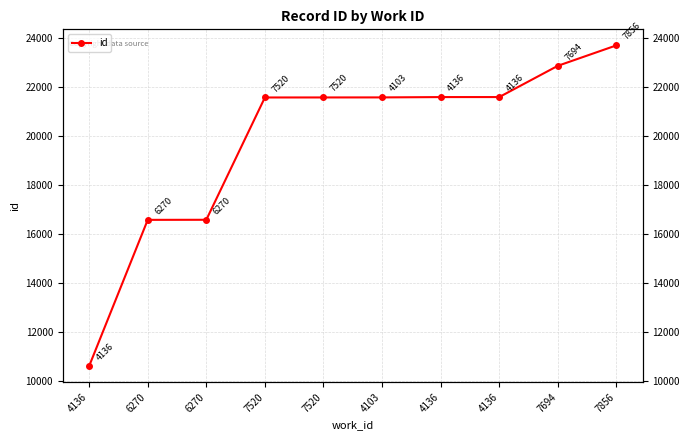

True or false: the data has more than 2 interior local peaks.

False